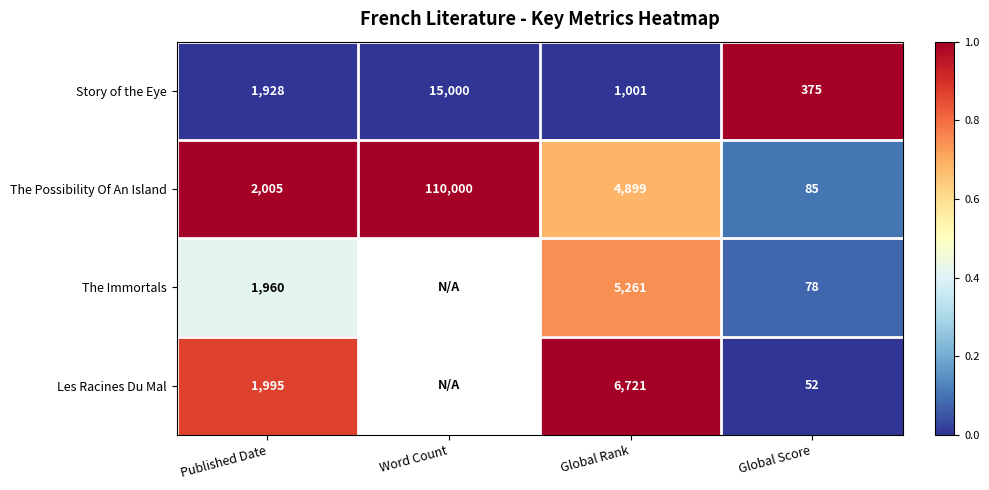

What is the difference between the maximum and minimum values in the The Possibility Of An Island series?

109915